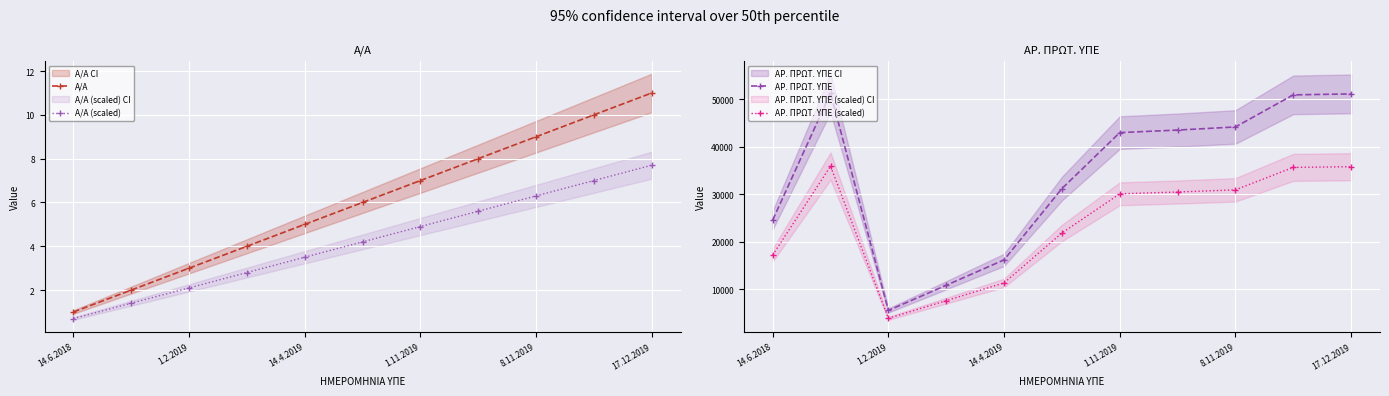

True or false: Α/Α (scaled) has more than 1 interior local peaks.

False